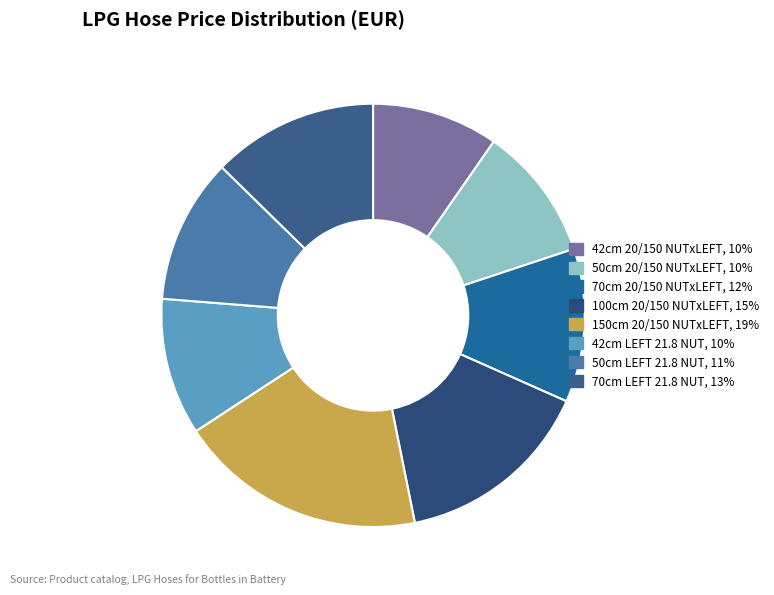

Which slice is the largest?

150cm 20/150 NUTxLEFT